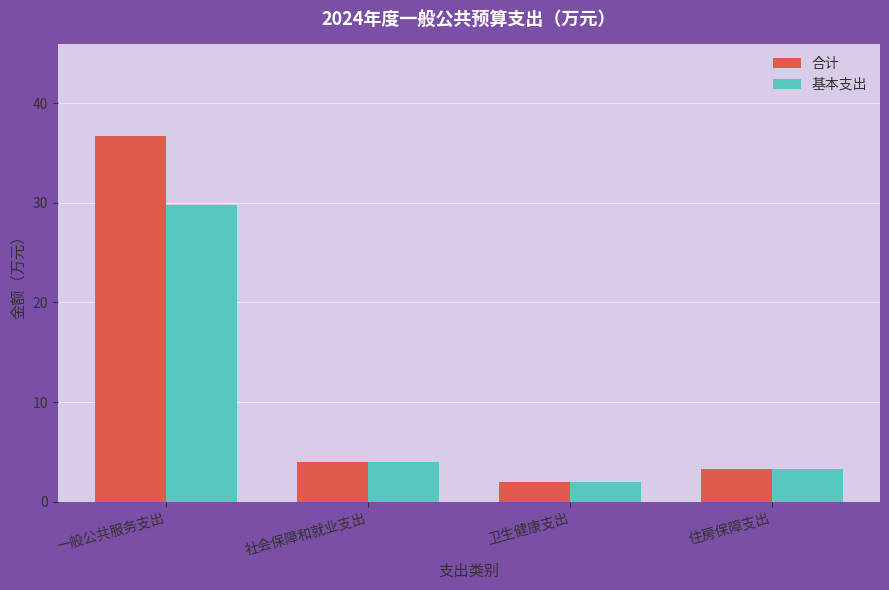

The 合计 series shows 3.3 at 住房保障支出. True or false?

True